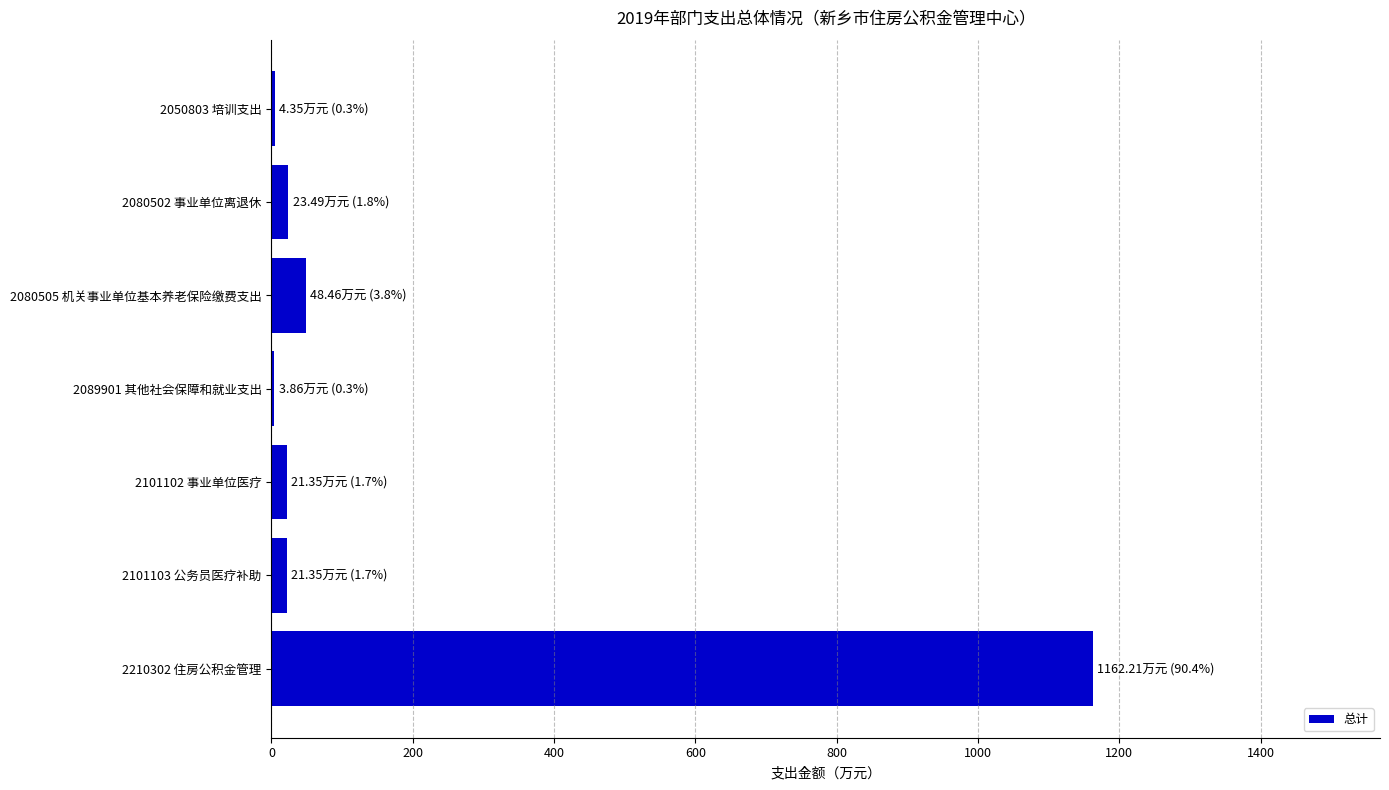

Is it true that the value at 2210302 住房公积金管理 is 1162.2?

True